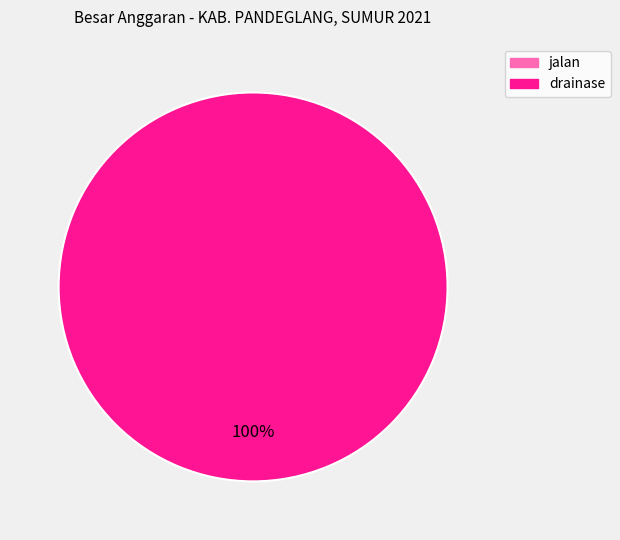

What is the majority slice?

drainase